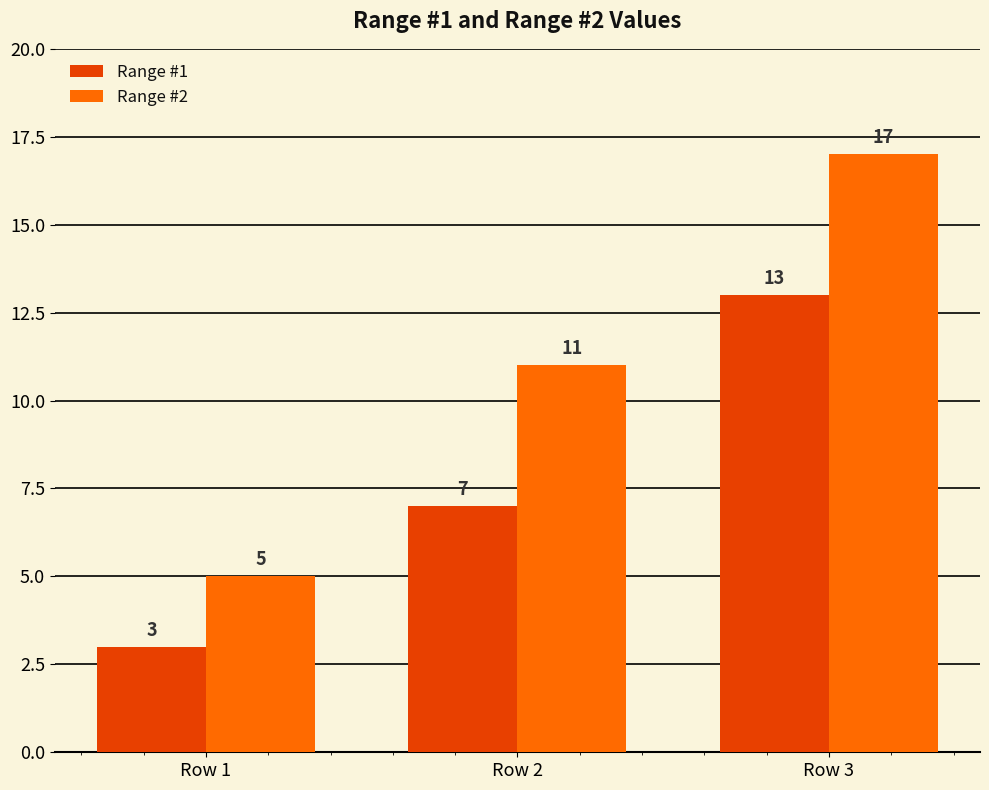

What is the value of the Range #2 bar at the 3rd from the left?

17